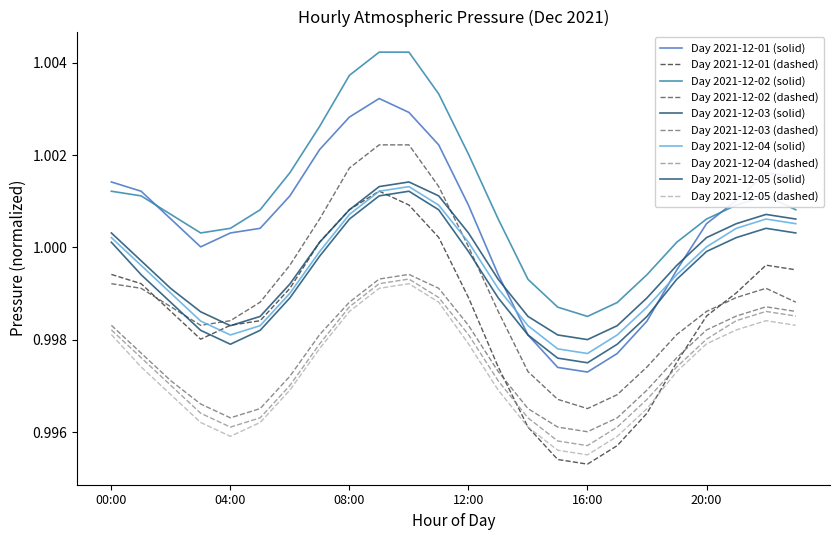

Is this an area chart (filled region under the line)?

No